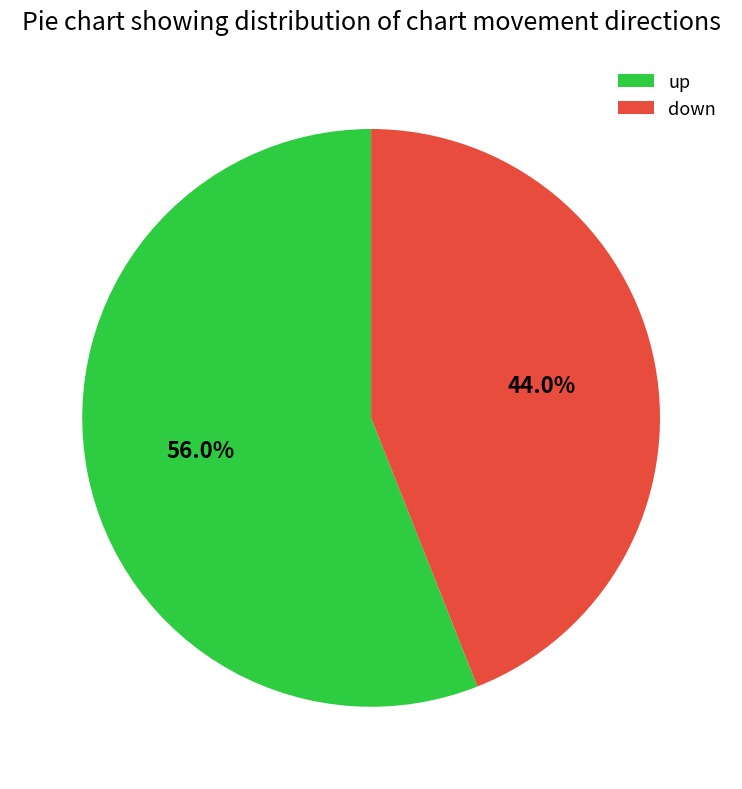

Combined, what portion of the pie is up and down?

100.0%